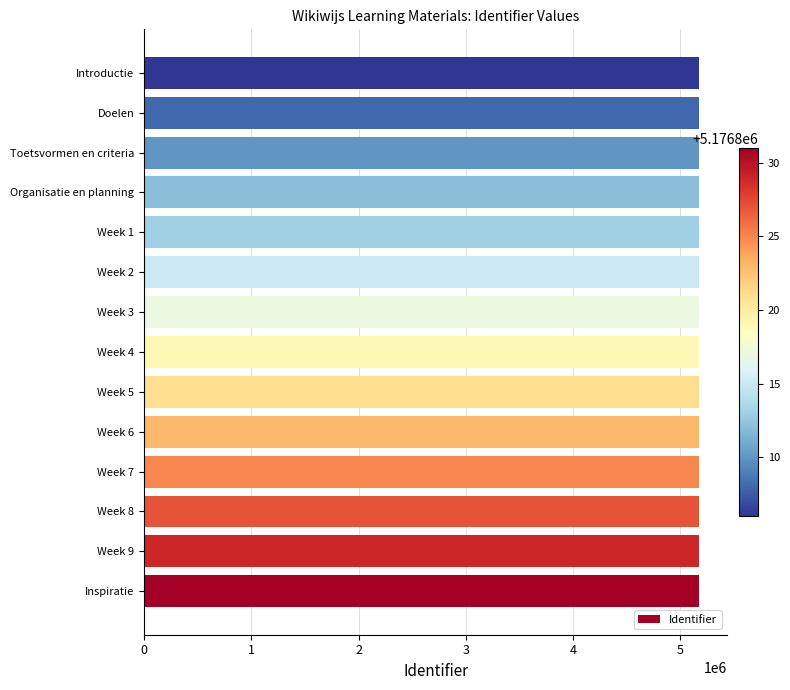

What is the sum of all values?

72475456